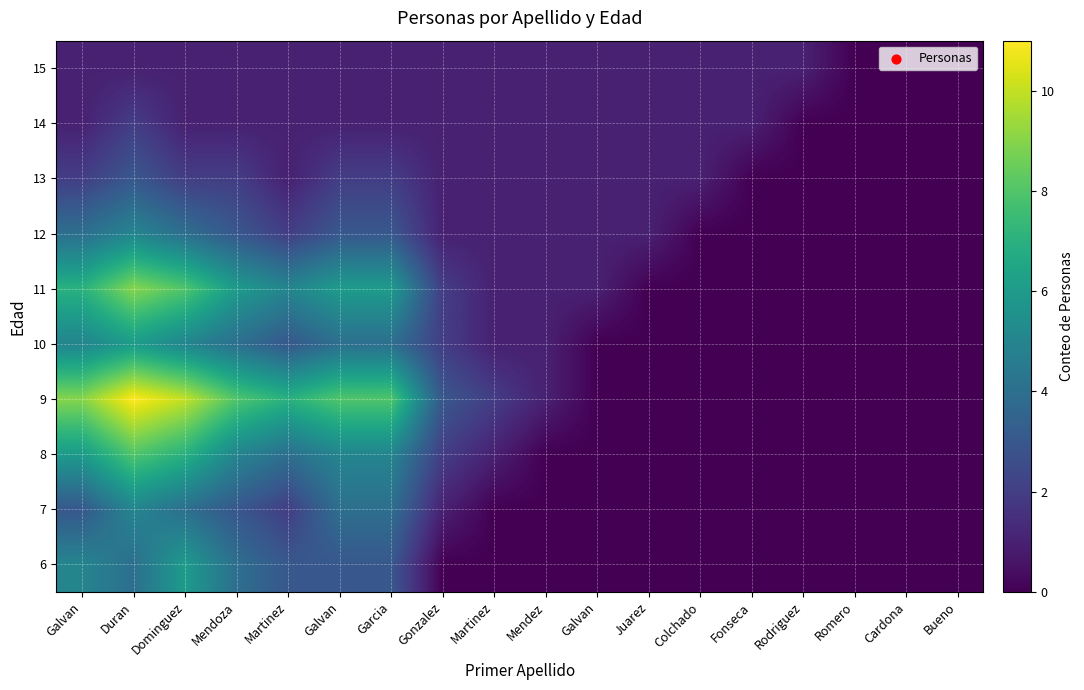

What is the total value across all series at Duran?

54